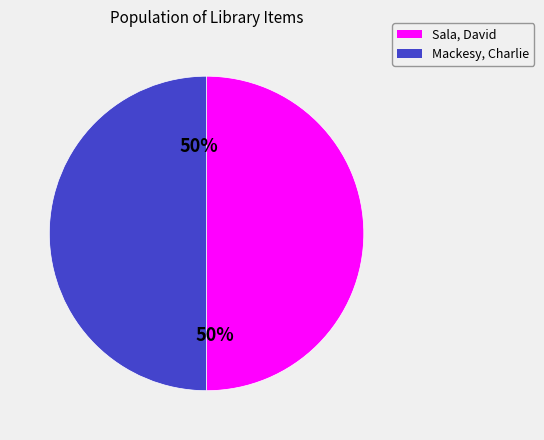

What percentage is the Sala, David slice, to the nearest percent?

50%